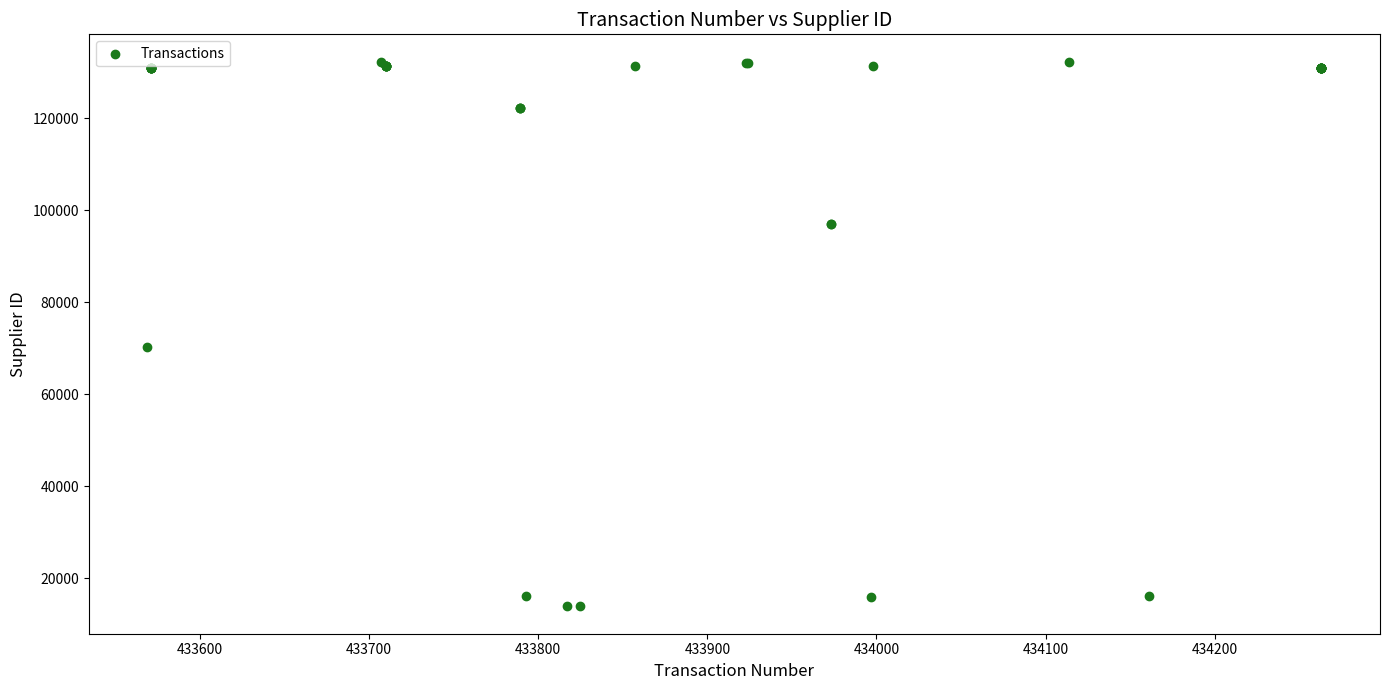

What Y value in the scatter plot is closest to 73080?

70166